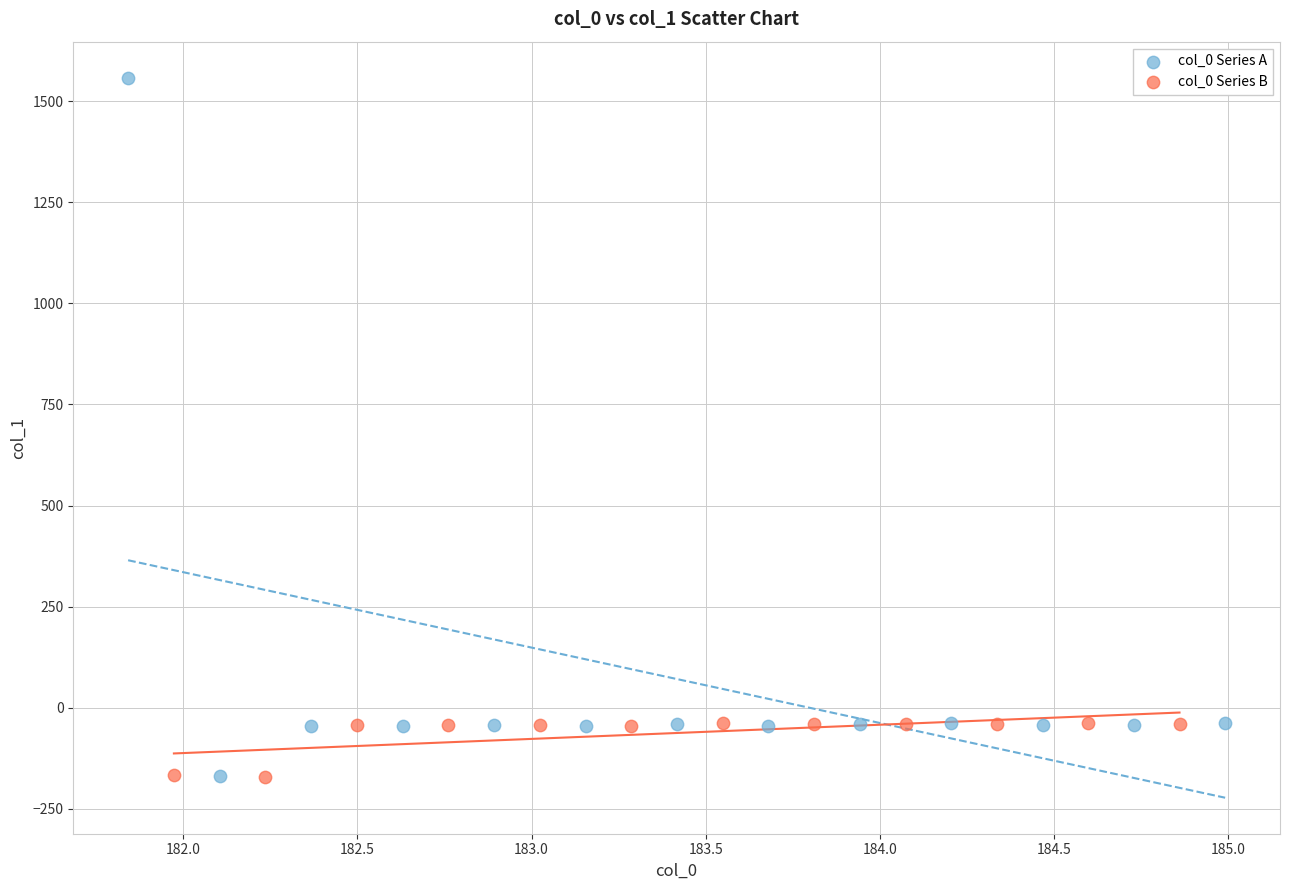

Which series has the largest Y range (max minus min)?

col_0 Series A